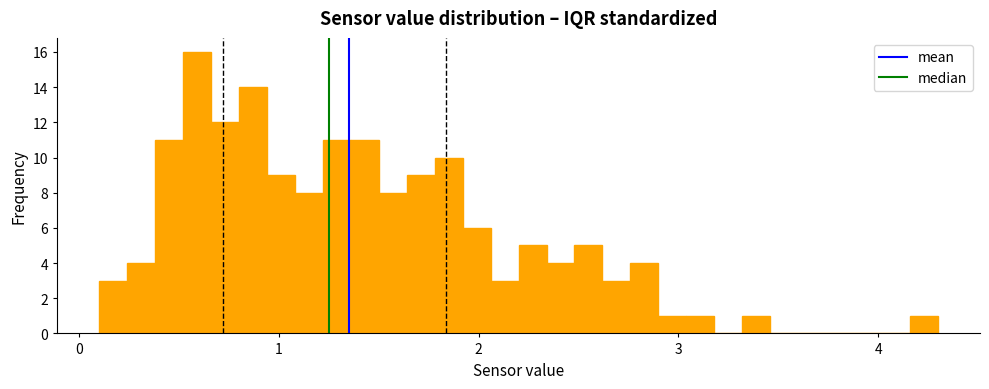

Around what value on the x-axis is the tallest bar? Give the approximate position of its centre, as read against the axis.

0.6